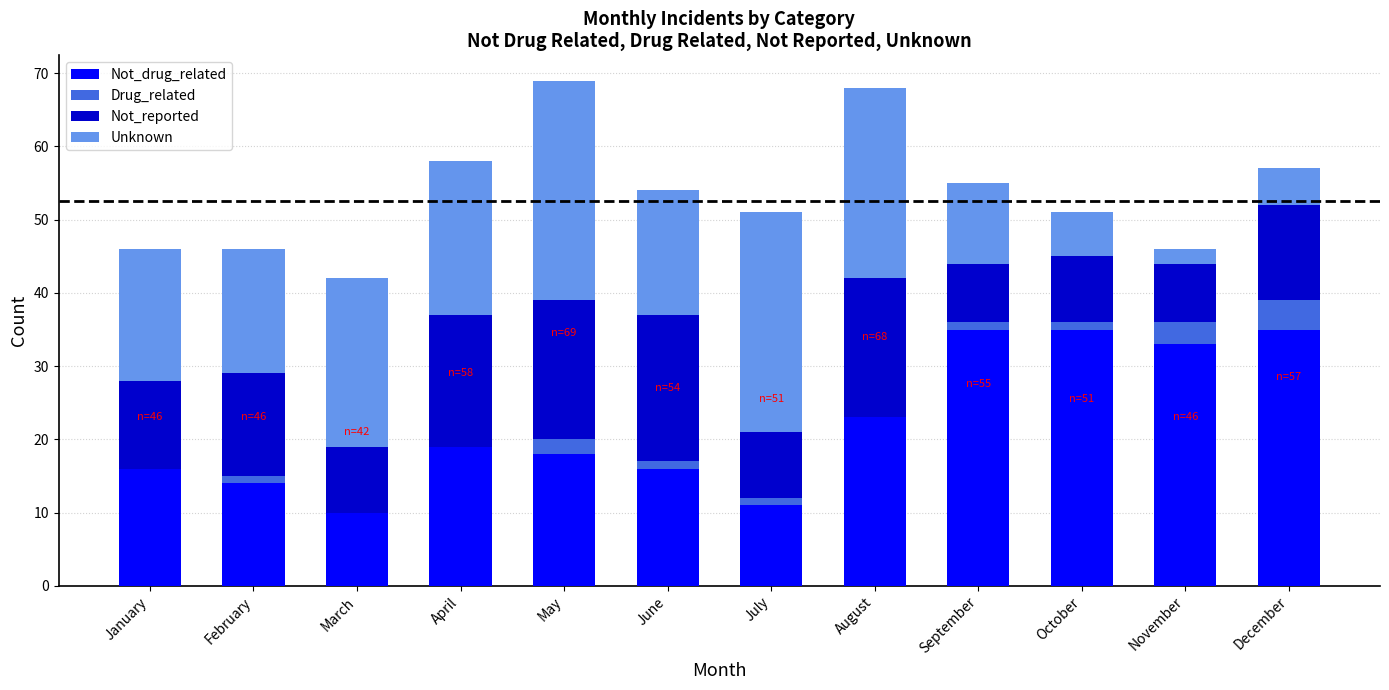

What is the maximum value for Not_drug_related?

35